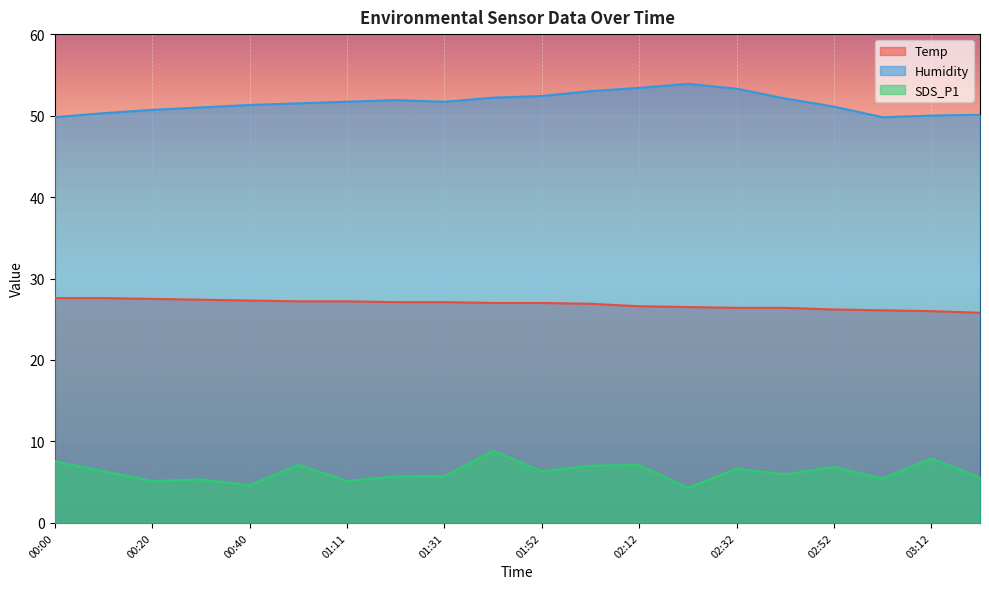

At which label does SDS_P1 first exceed 6?

00:00